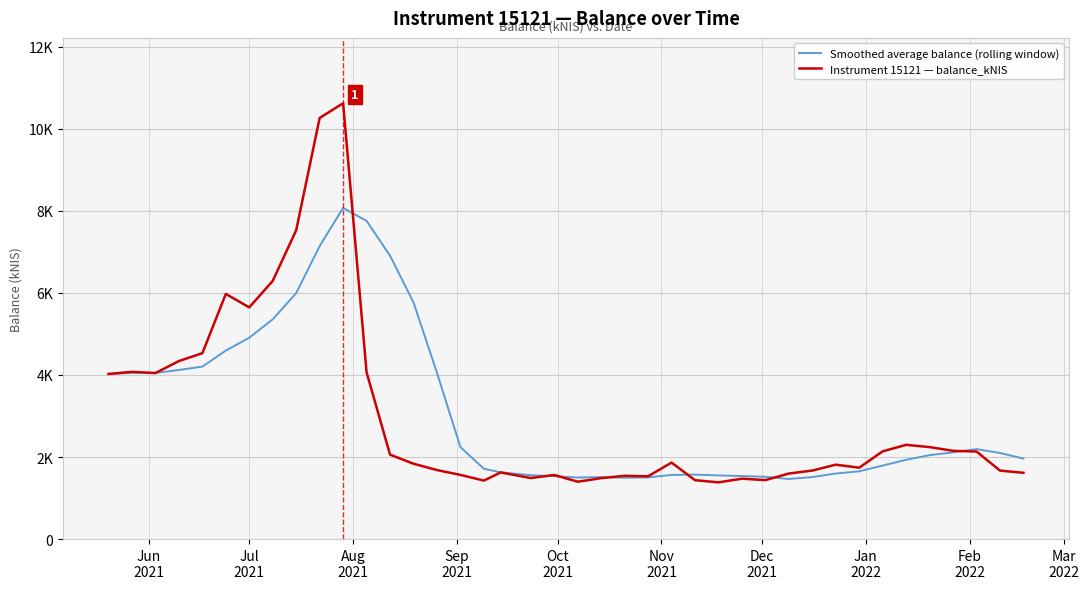

What is the sum of all Instrument 15121 — balance_kNIS values?

119256.4